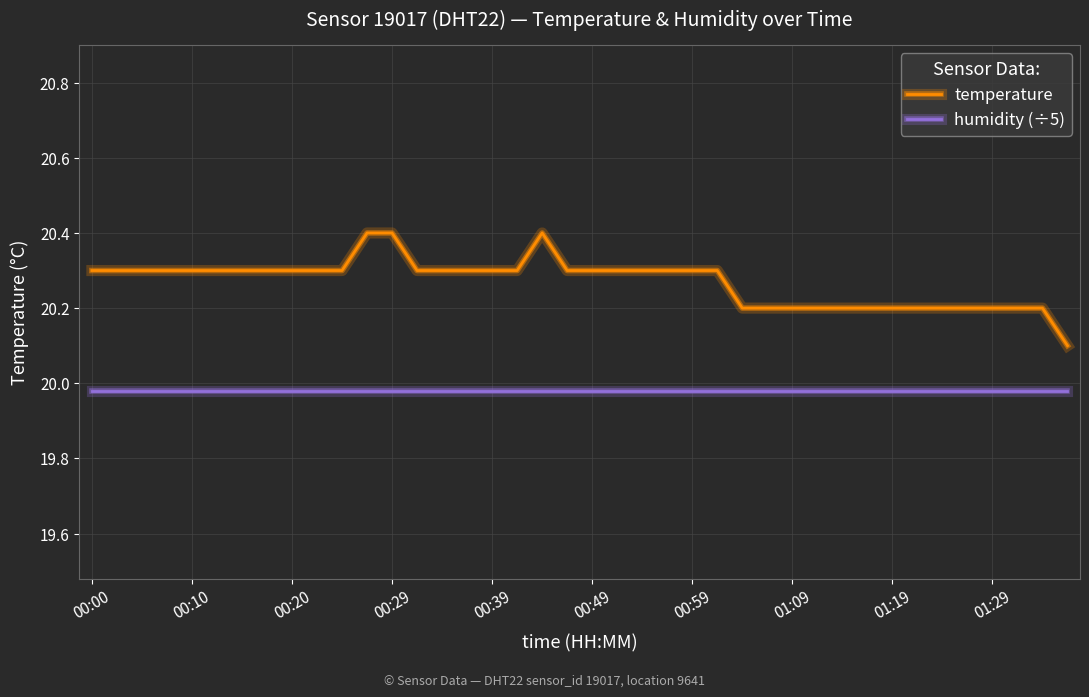

Rank the series by their average value, from lowest to highest.

humidity (÷5), temperature